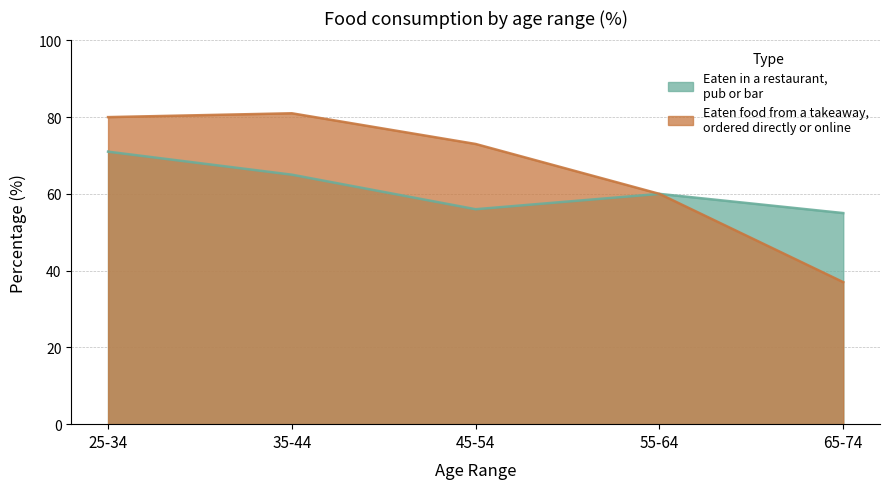

True or false: Eaten food from a takeaway, ordered directly or online and Eaten in a restaurant, pub or bar intersect in this chart.

False